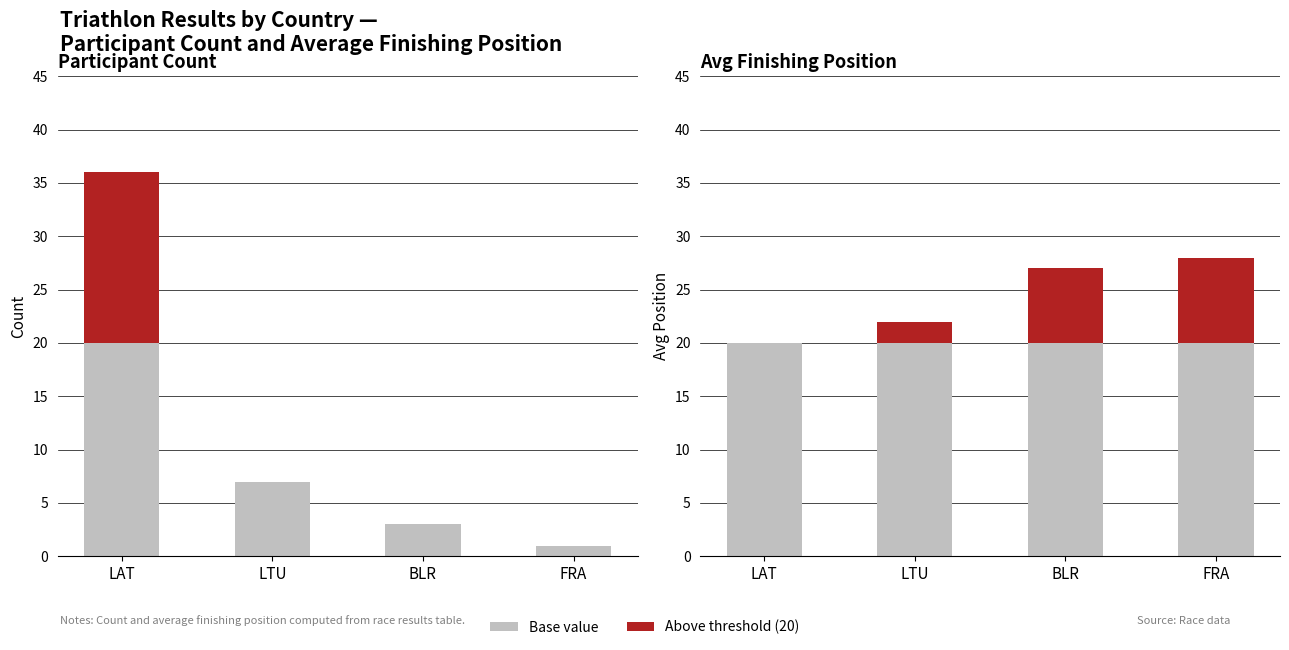

At which category does the chart reach its minimum across all series?

LAT